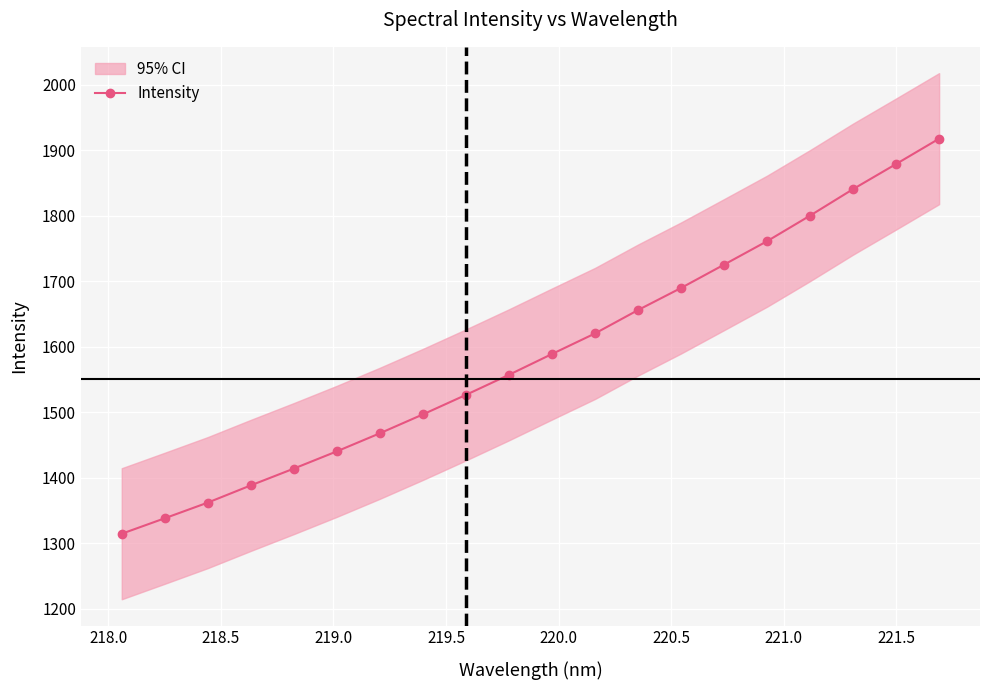

What is the value of the Intensity point at the 16th from the left?

1761.1